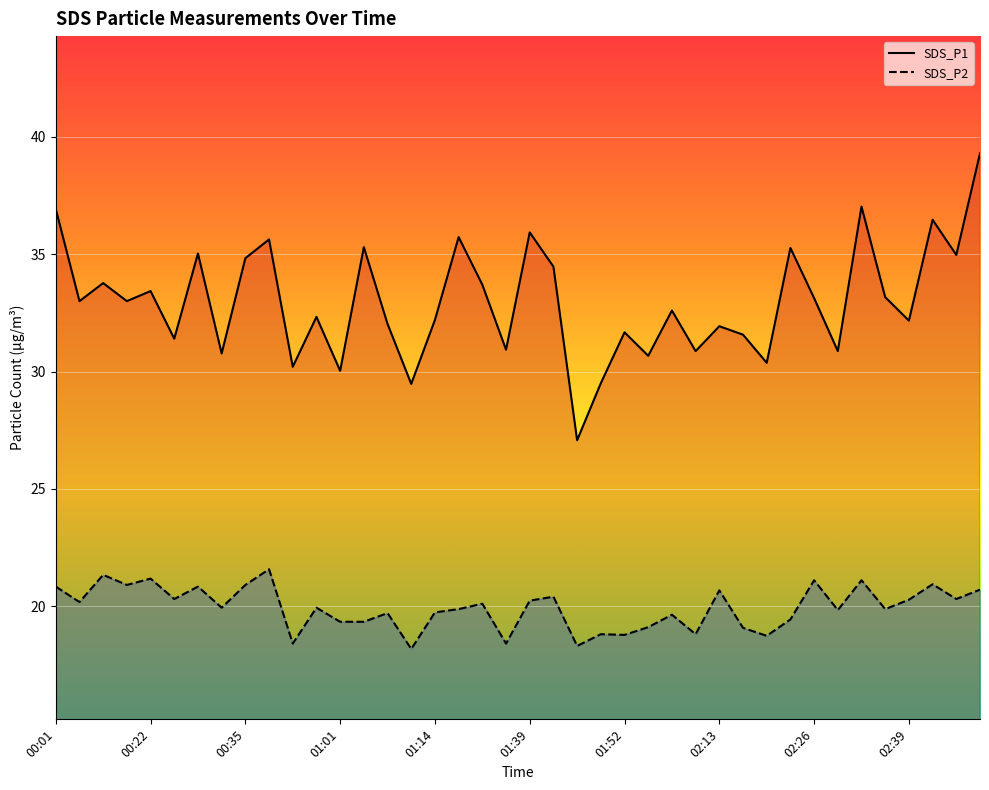

List the series in order of their overall mean, lowest first.

SDS_P2 line, SDS_P1 line